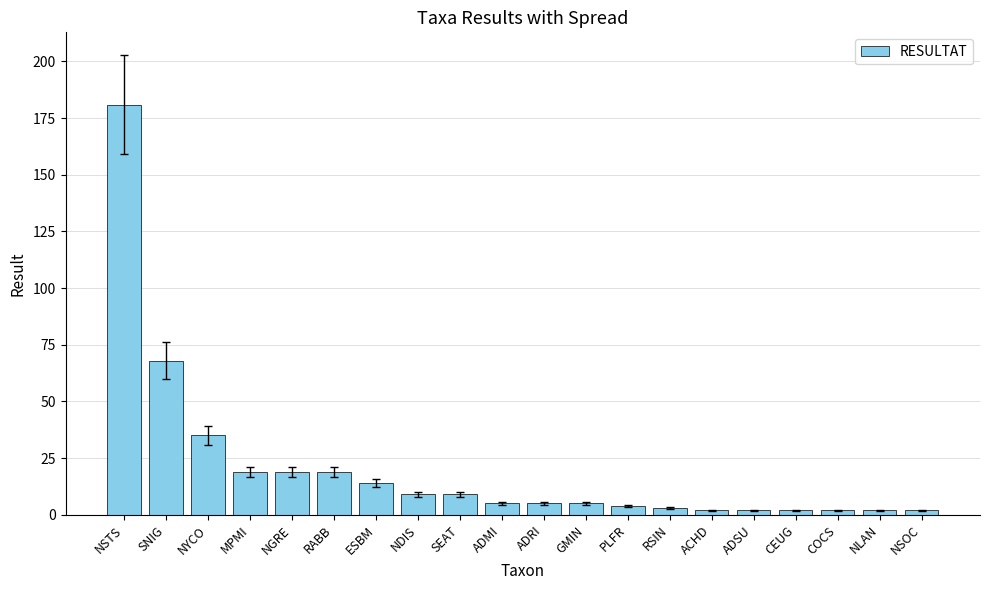

Reading left to right, list all the values displayed in this chart.

181	68	35	19	19	19	14	9	9	5	5	5	4	3	2	2	2	2	2	2